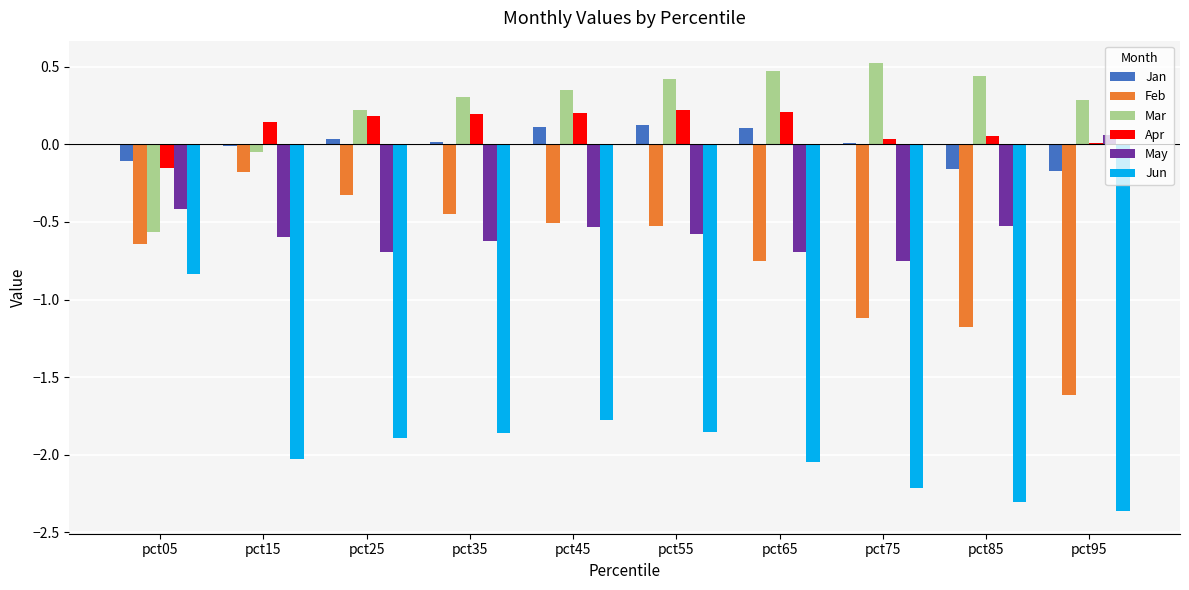

Which category has the highest value in the Jun series?

pct05